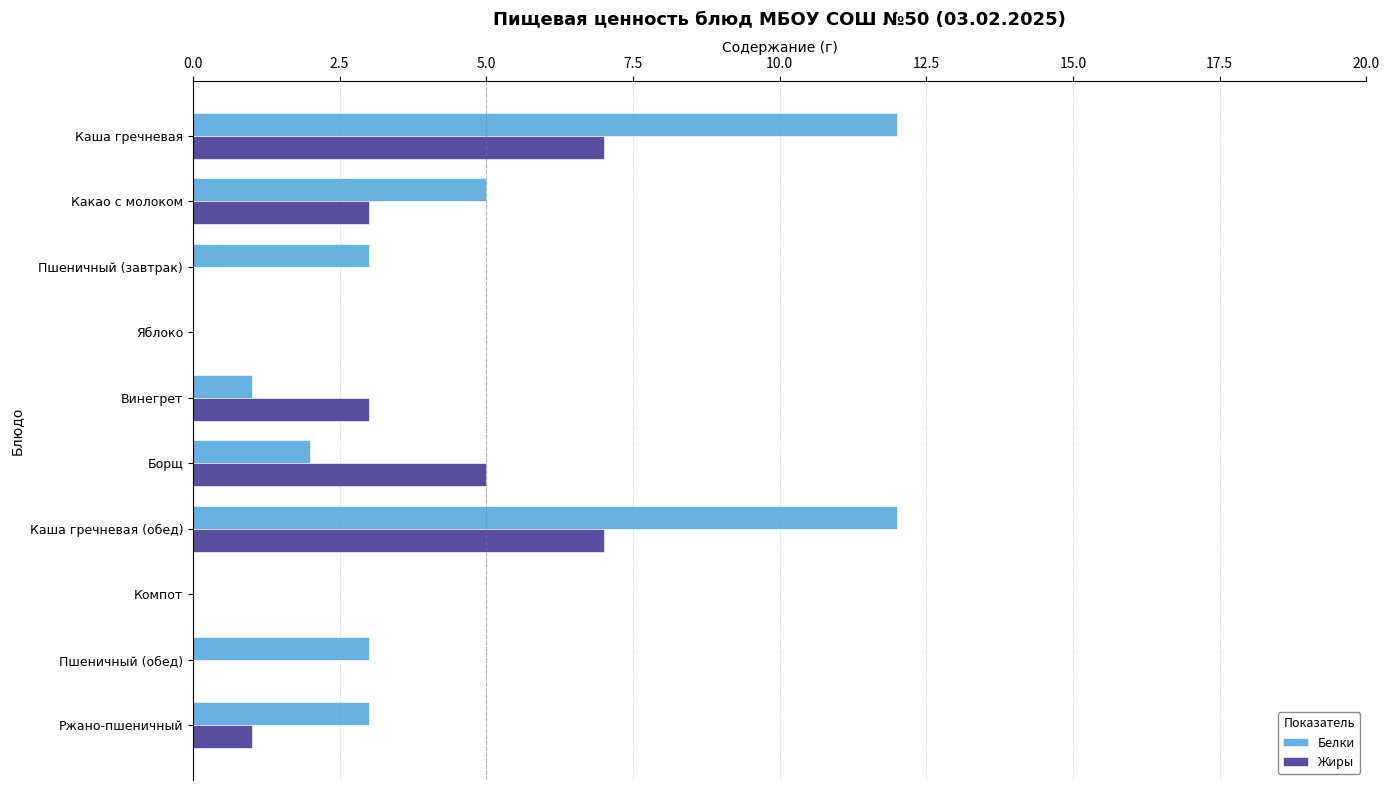

What is the sum of all Жиры values?

26